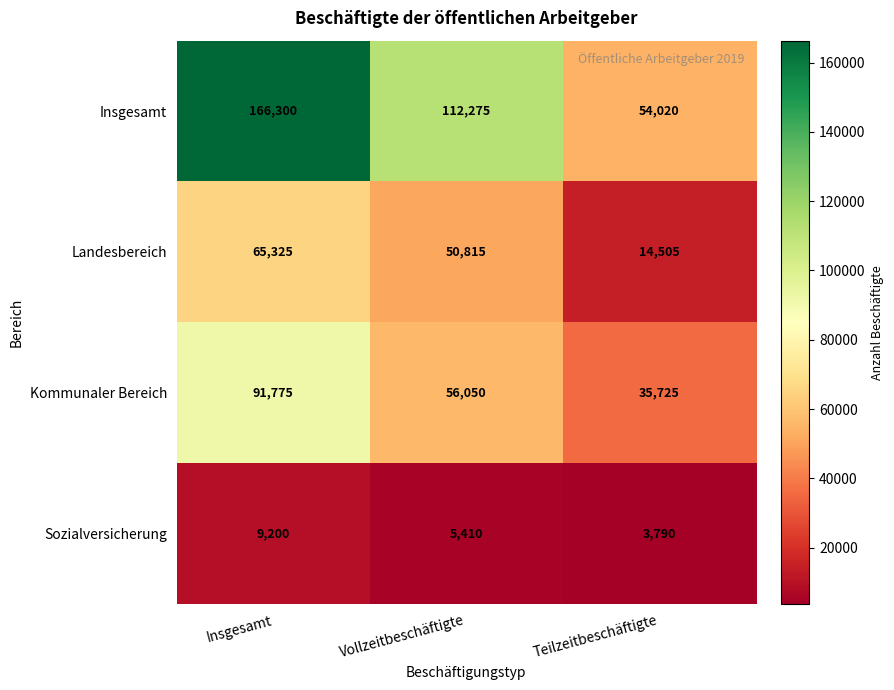

True or false: Insgesamt has a value of 54020 at Teilzeitbeschäftigte.

True